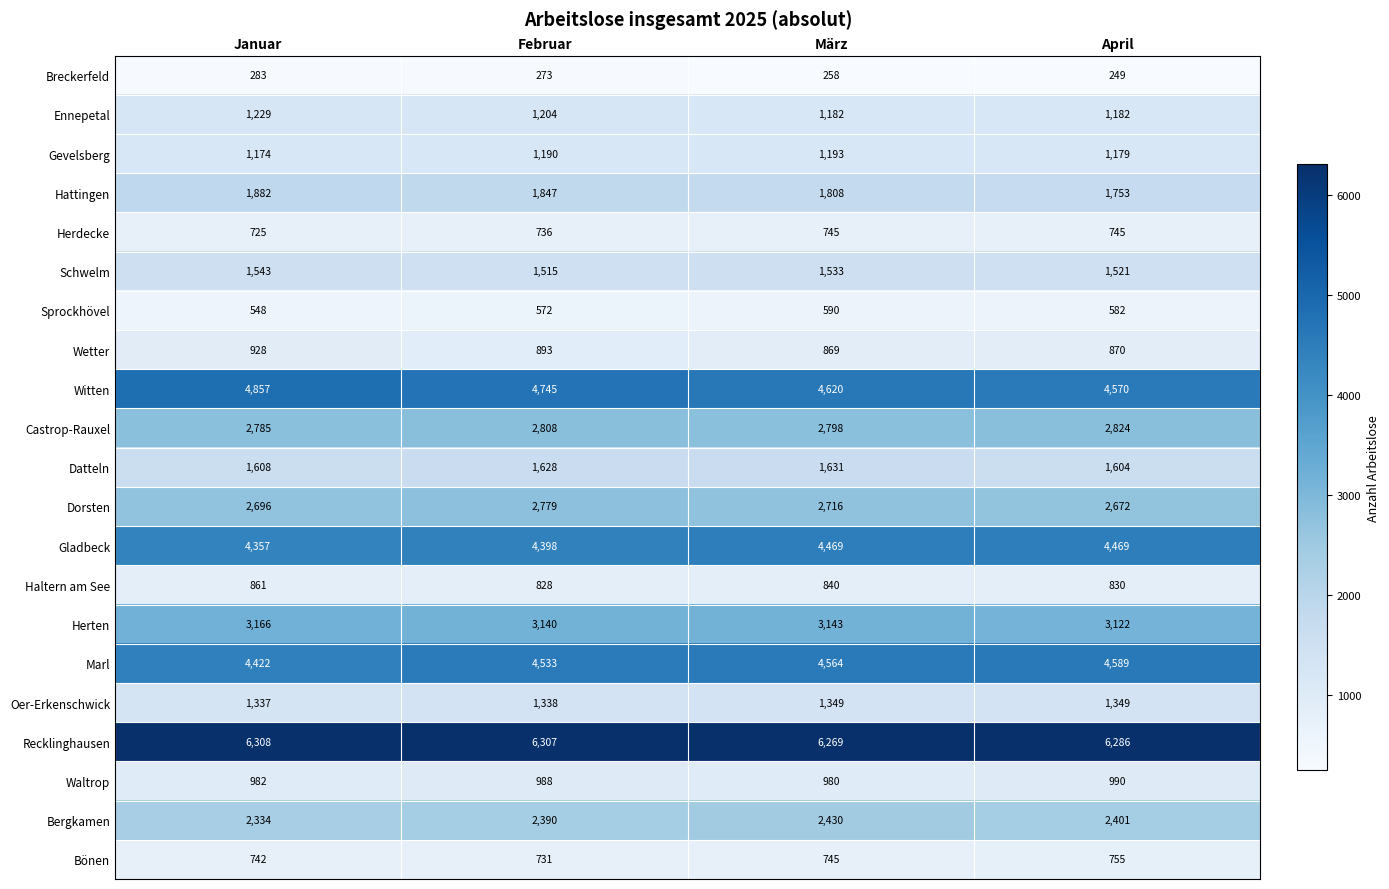

At how many categories does at least one series exceed 5260?

4